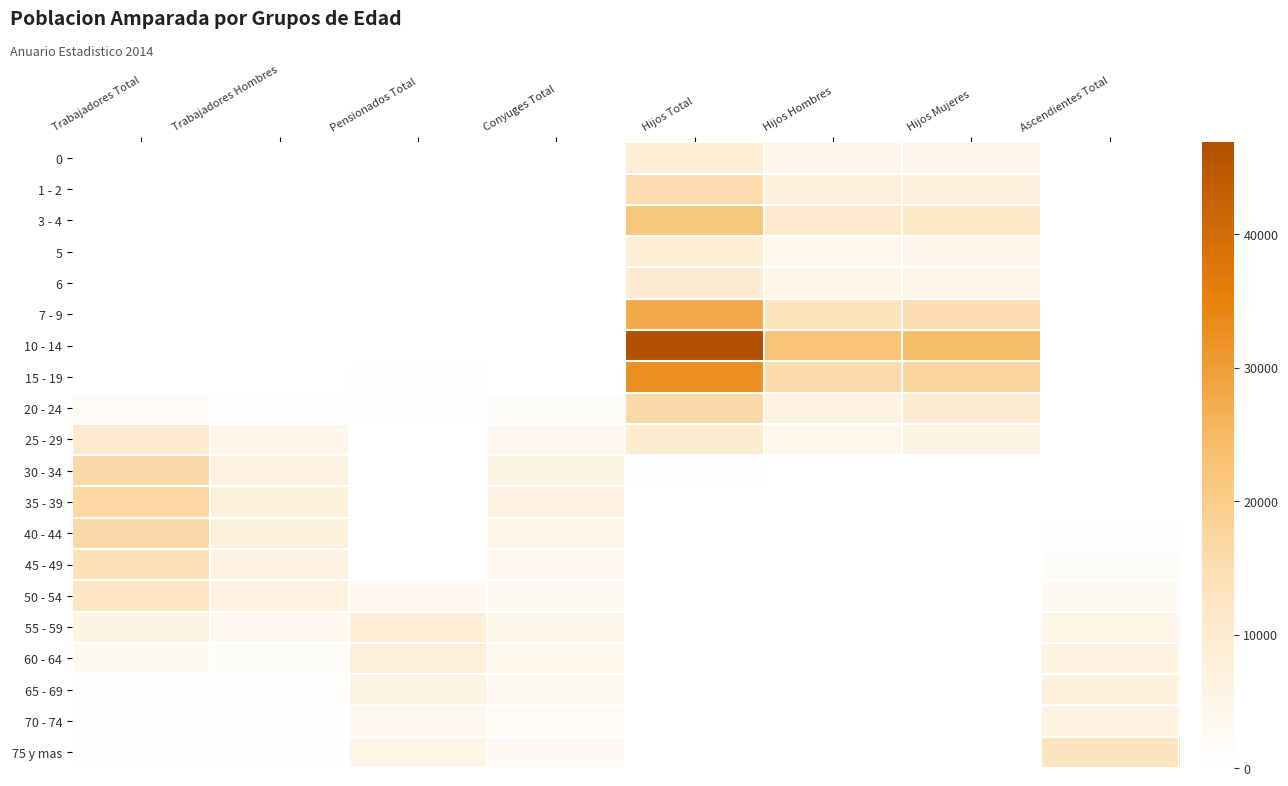

Which series has the largest range (max minus min)?

10 - 14